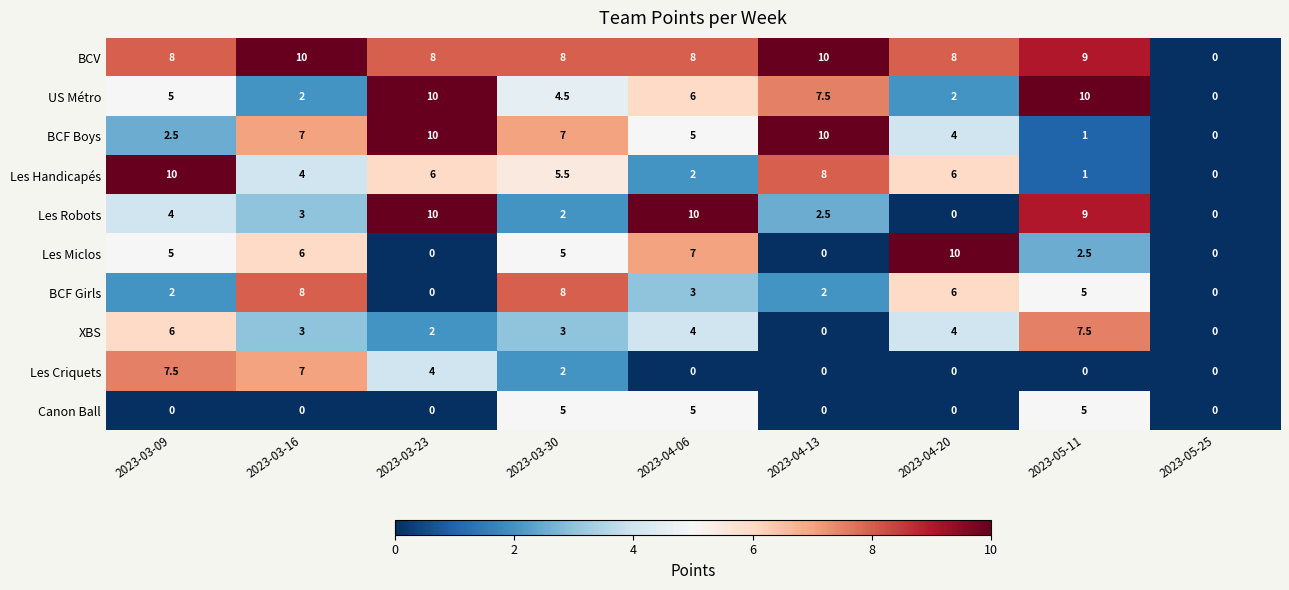

What is the sum of all BCF Boys values?

46.5